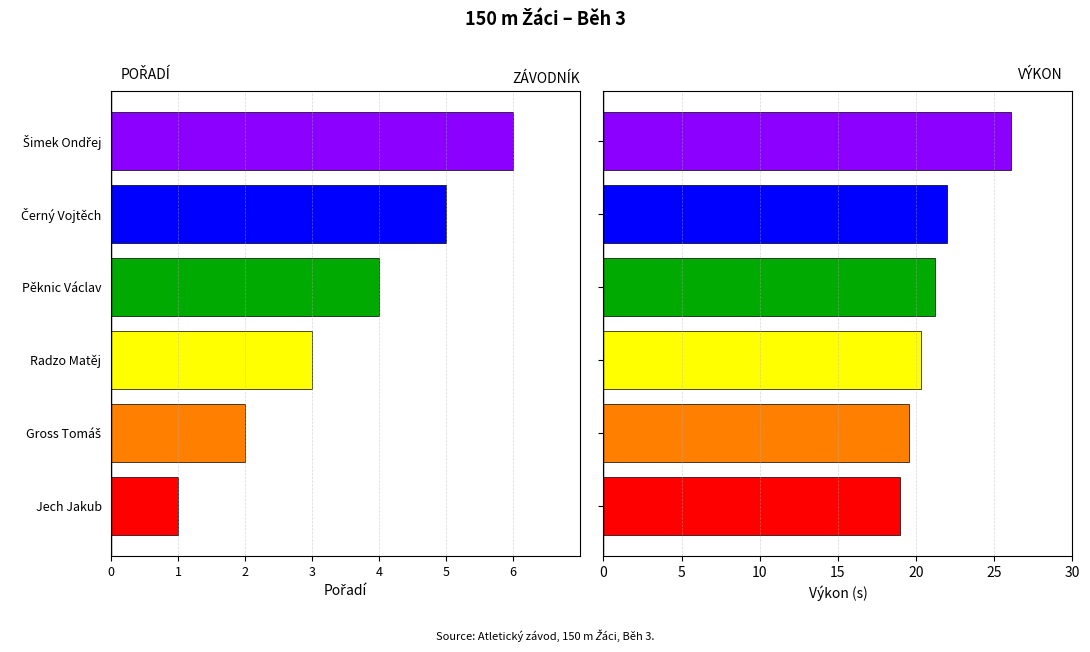

Rank the series by their average value, from highest to lowest.

Výkon, Pořadí